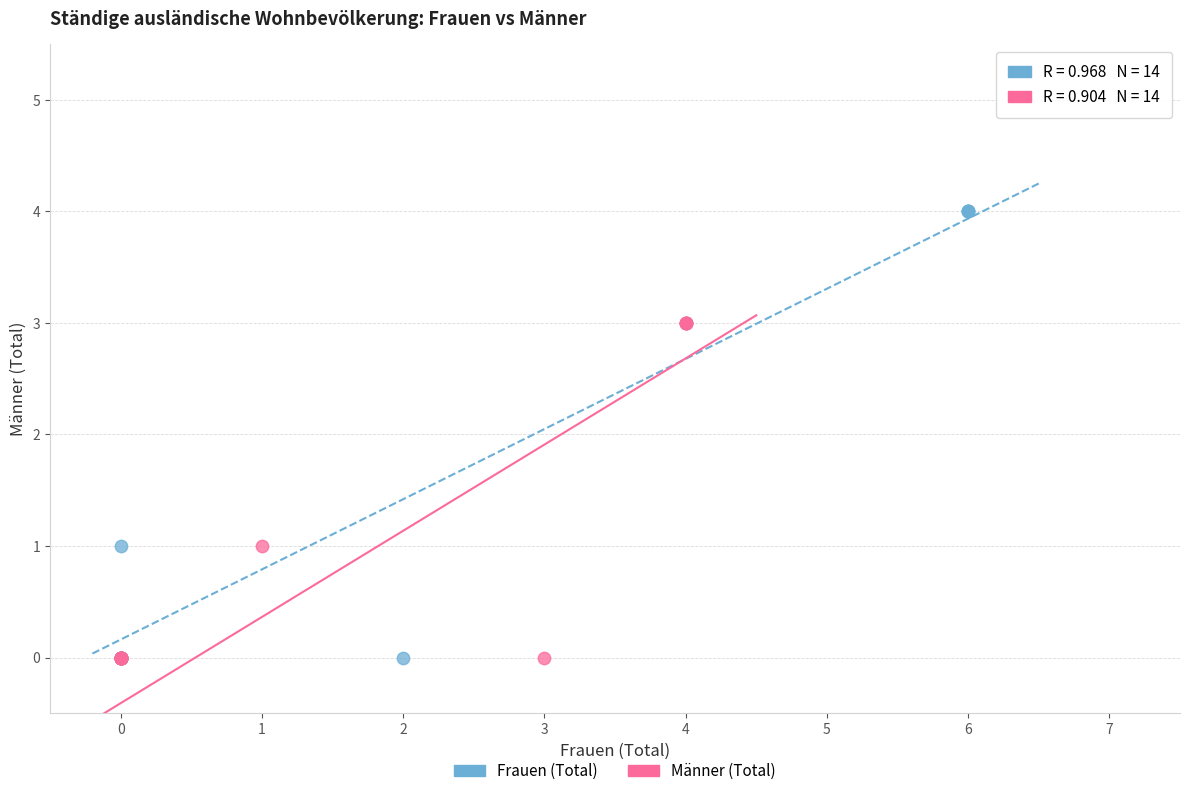

What are all the series names shown in the legend?

Frauen (Total), Männer (Total)